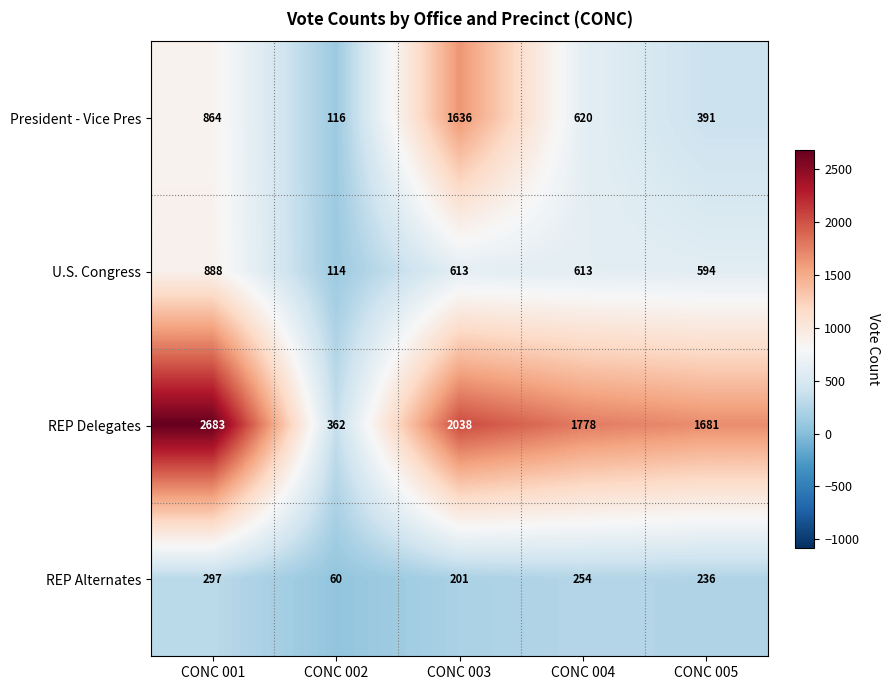

At which category does the chart reach its minimum across all series?

CONC 002